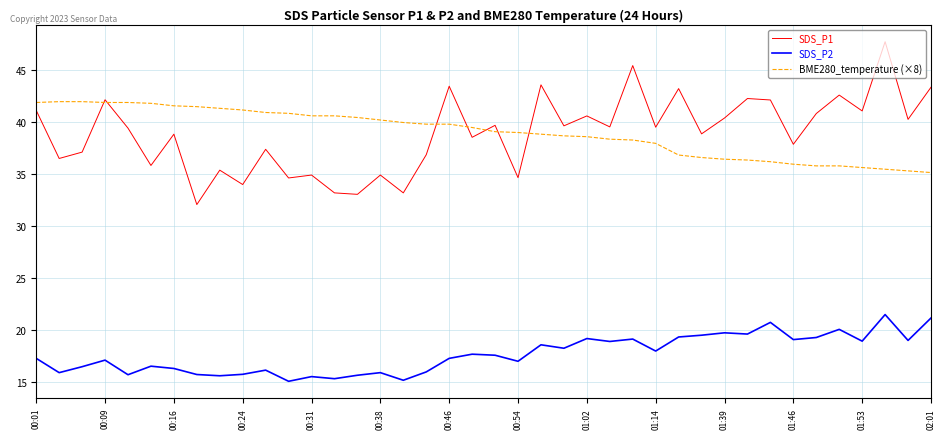

True or false: SDS_P2 and SDS_P1 cross at least once.

False